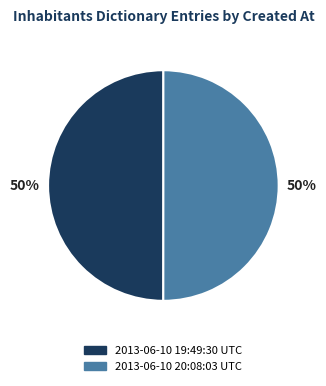

Combined, do 2013-06-10 19:49:30 UTC and 2013-06-10 20:08:03 UTC account for over 50%?

Yes